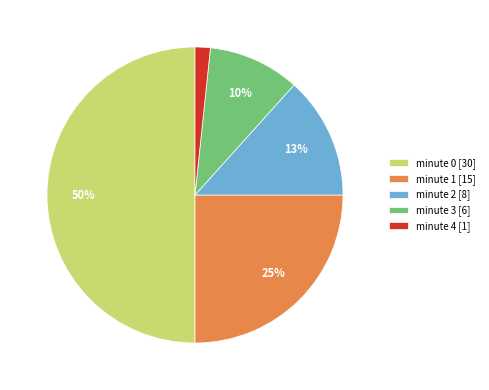

Rank the categories by value from highest to lowest.

minute 0, minute 1, minute 2, minute 3, minute 4